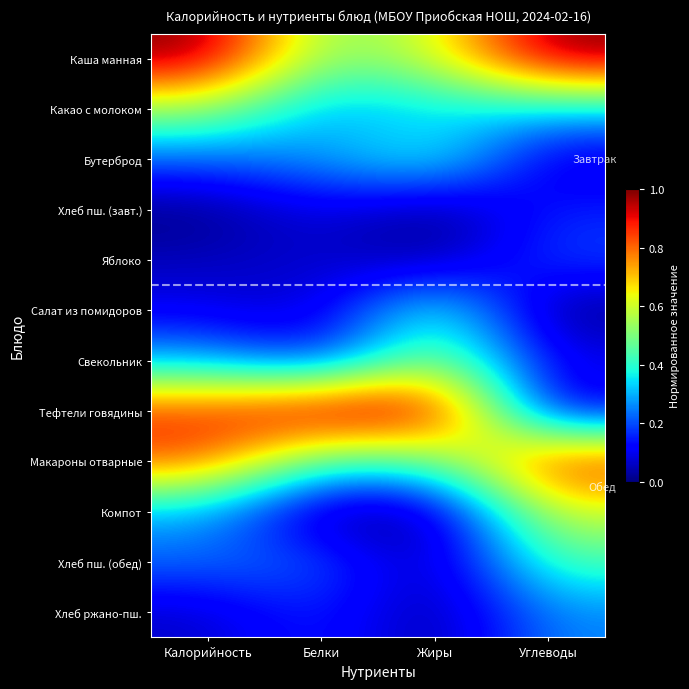

Reading right to left, what are all the values shown in this chart?

Каша манная: Углеводы=1.0	Жиры=0.6	Белки=0.5	Калорийность=1.0
Какао с молоком: Углеводы=0.3	Жиры=0.3	Белки=0.3	Калорийность=0.5
Бутерброд: Углеводы=0.1	Жиры=0.4	Белки=0.3	Калорийность=0.2
Хлеб пш. (завт.): Углеводы=0.2	Жиры=0.0	Белки=0.1	Калорийность=0.0
Яблоко: Углеводы=0.2	Жиры=0.0	Белки=0.1	Калорийность=0.1
Салат из помидоров: Углеводы=0.0	Жиры=0.4	Белки=0.1	Калорийность=0.1
Свекольник: Углеводы=0.1	Жиры=0.5	Белки=0.1	Калорийность=0.3
Тефтели говядины: Углеводы=0.1	Жиры=1.0	Белки=1.0	Калорийность=0.9
Макароны отварные: Углеводы=0.9	Жиры=0.4	Белки=0.4	Калорийность=0.8
Компот: Углеводы=0.6	Жиры=0.0	Белки=0.0	Калорийность=0.3
Хлеб пш. (обед): Углеводы=0.4	Жиры=0.0	Белки=0.2	Калорийность=0.2
Хлеб ржано-пш.: Углеводы=0.3	Жиры=0.0	Белки=0.2	Калорийность=0.1